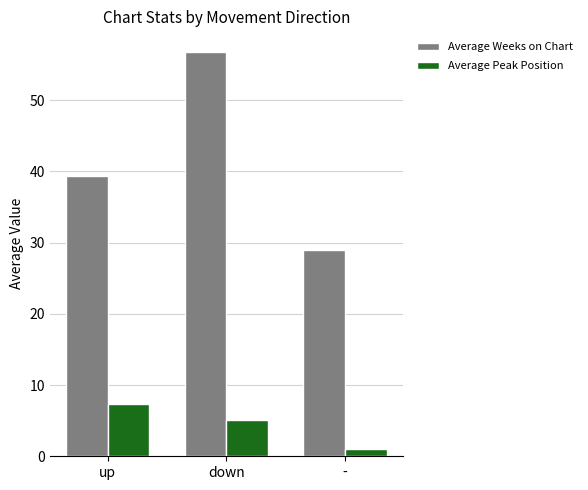

Where is Average Weeks on Chart nearest to the value 42?

up